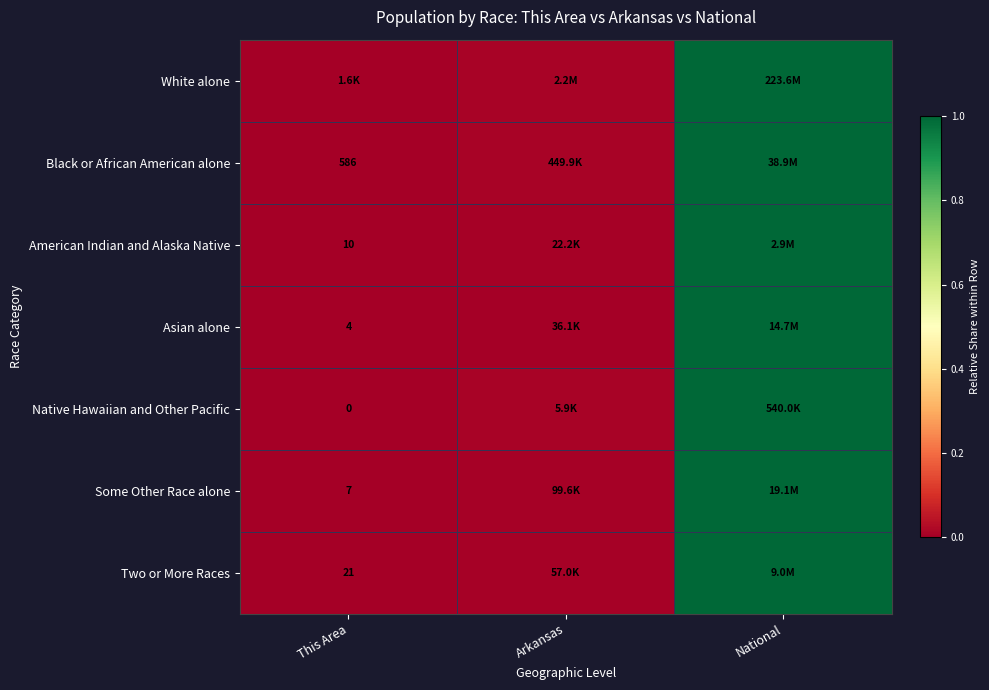

Is the value of White alone at National greater than the value of Two or More Races at Arkansas?

Yes